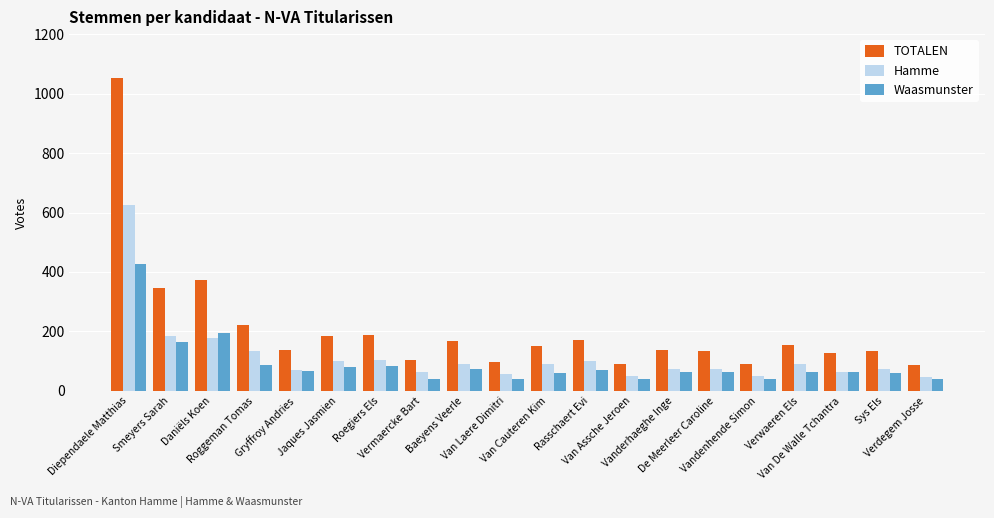

Which series has the largest range (max minus min)?

TOTALEN